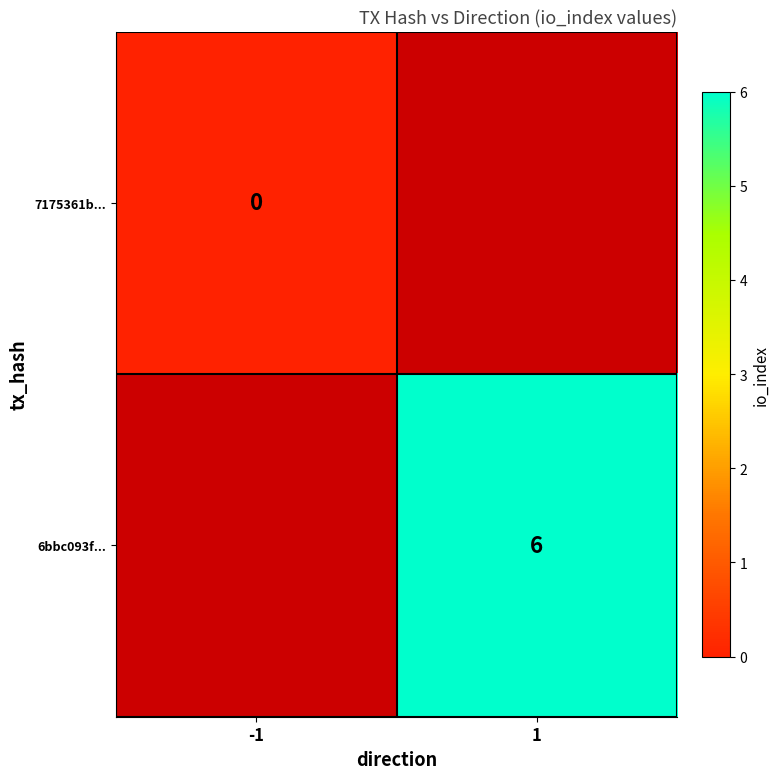

At which category does the chart reach its minimum across all series?

-1